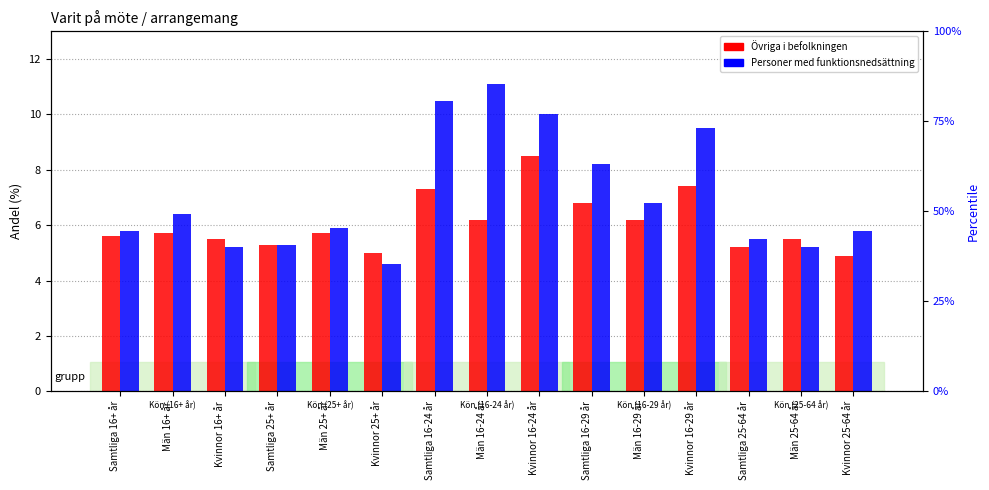

The value of Övriga i befolkningen at Kvinnor 16-24 år is 8.5. True or false?

True